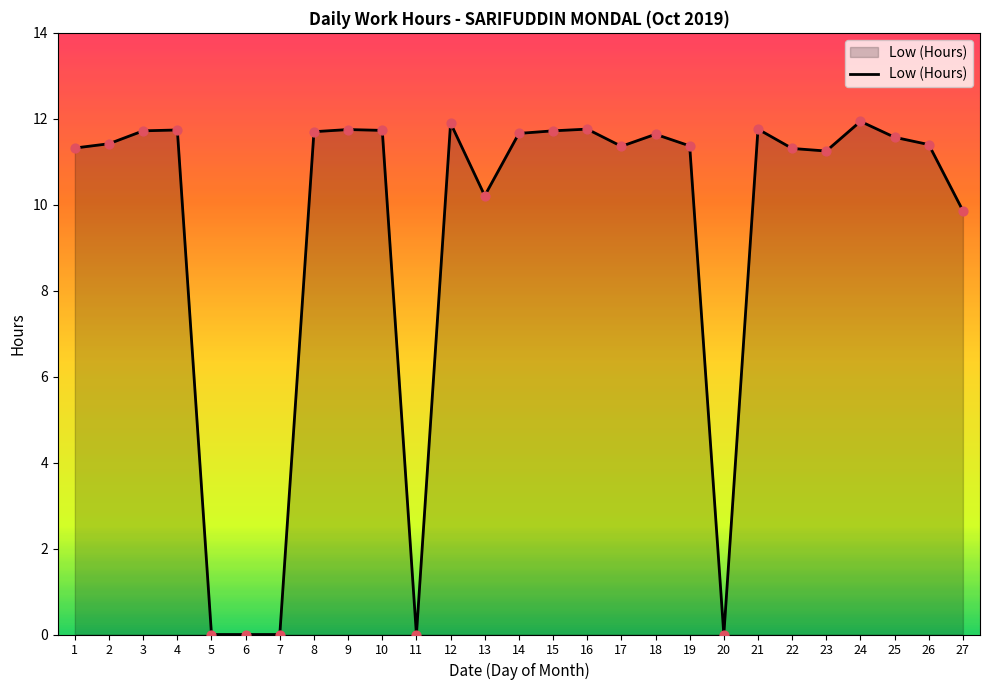

What is the change in value from 6 to 12?

+11.9